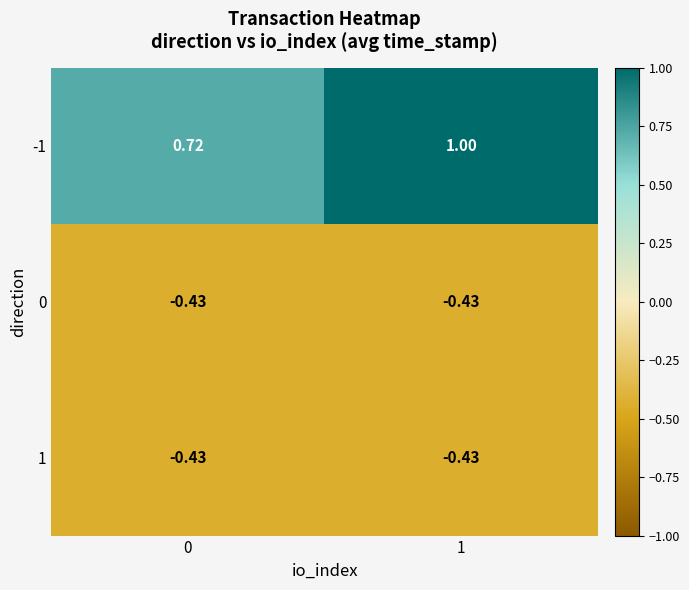

How many distinct data groups are displayed?

3